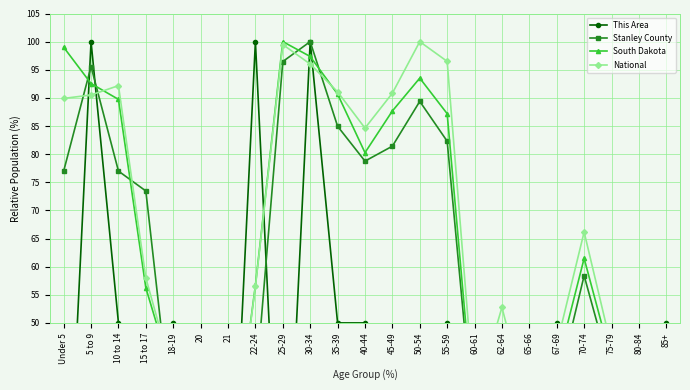

How many interior local valleys does the Stanley County series have?

4